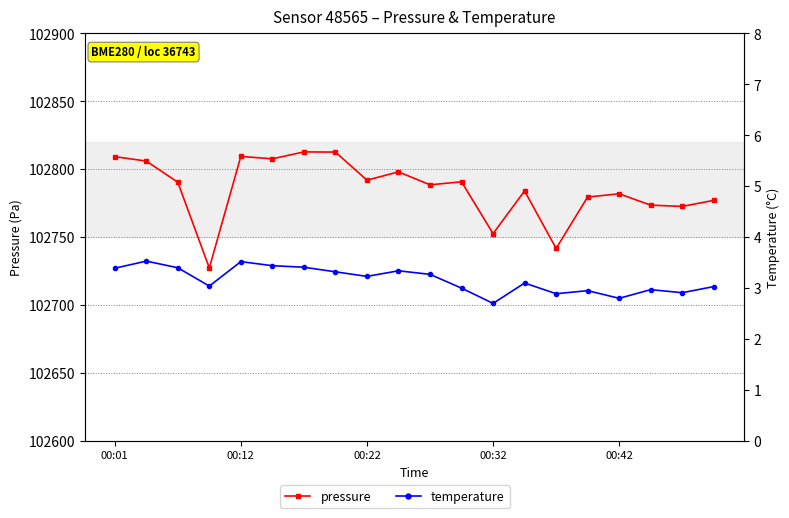

Is it true that pressure equals 67170.2 at 14?

False